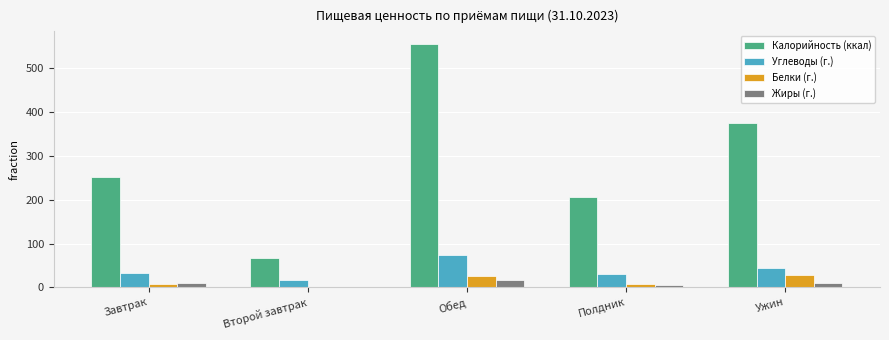

Are the bars horizontal?

No